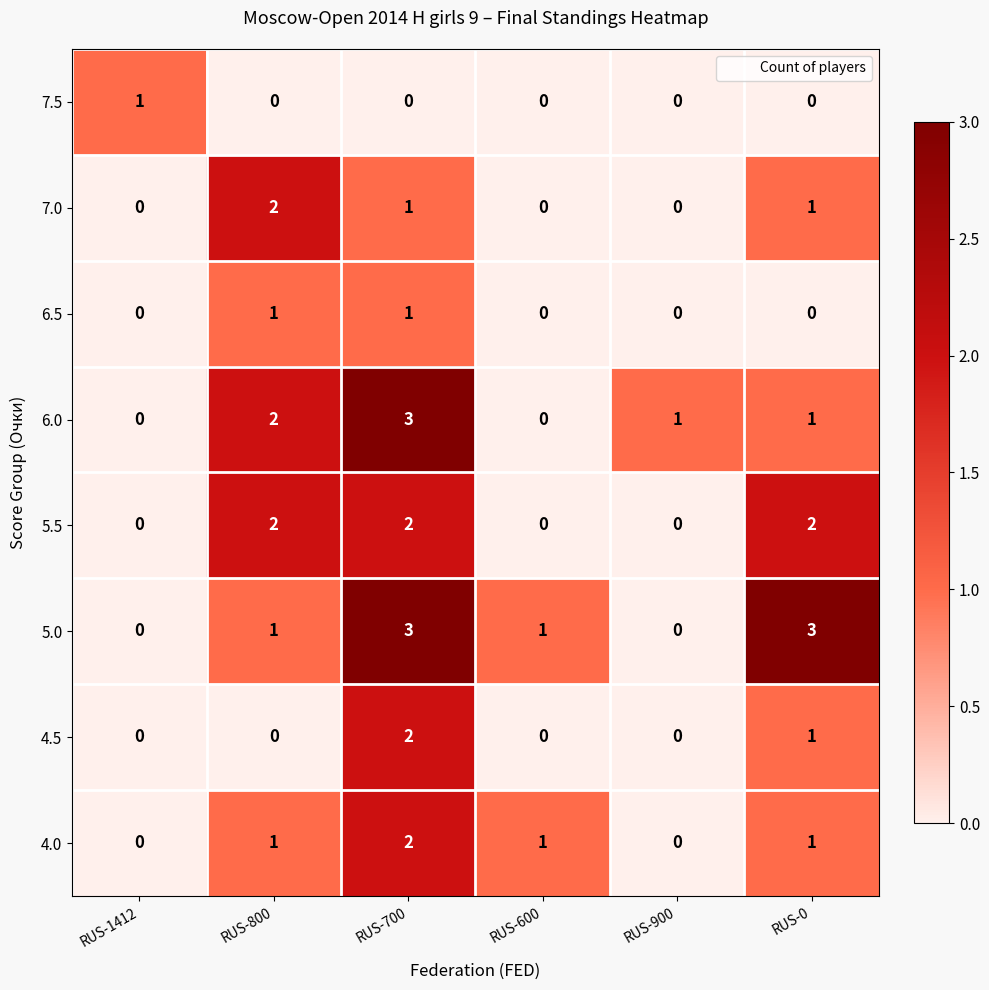

At which category is the sum across all series the highest?

RUS-700